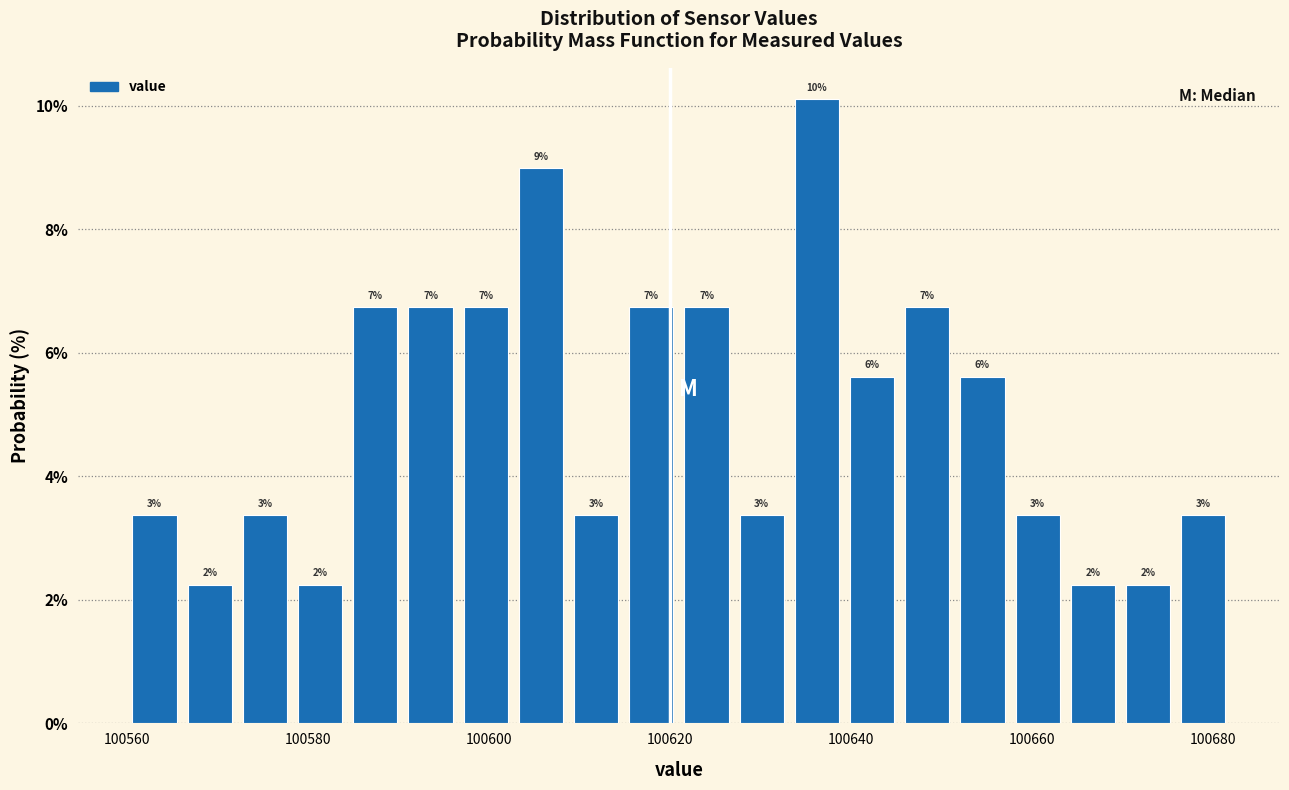

Read against the x-axis, roughly where is the centre of the tallest bar?

100636